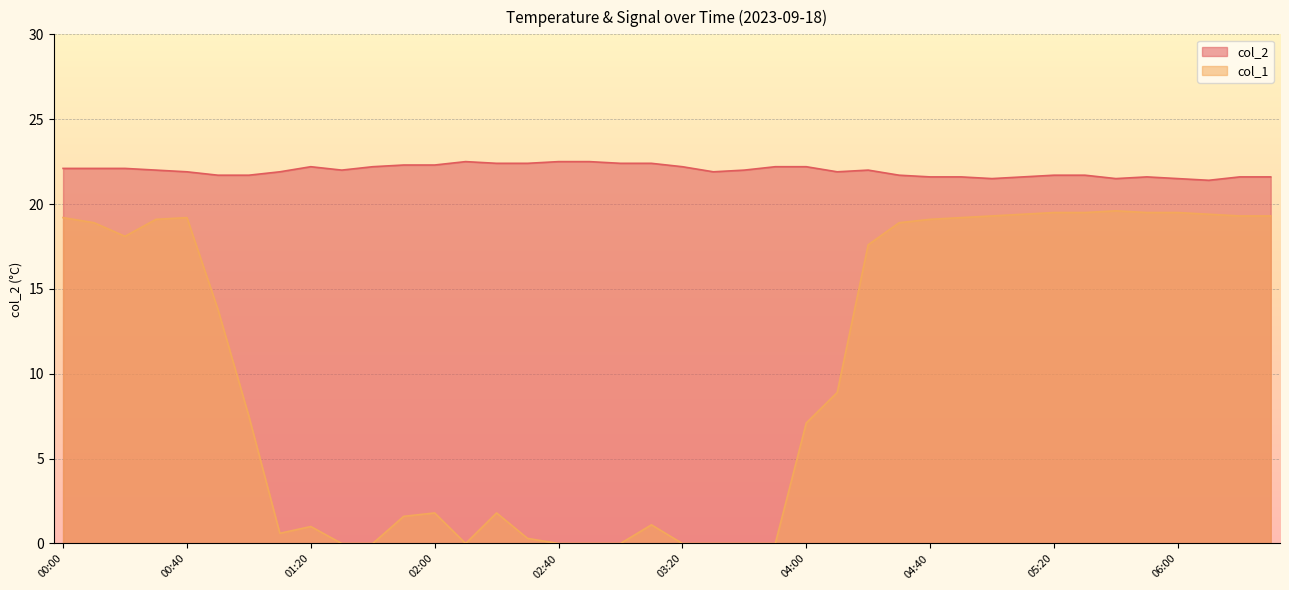

Rank the series at 01:00 from highest to lowest value.

col_2, col_1